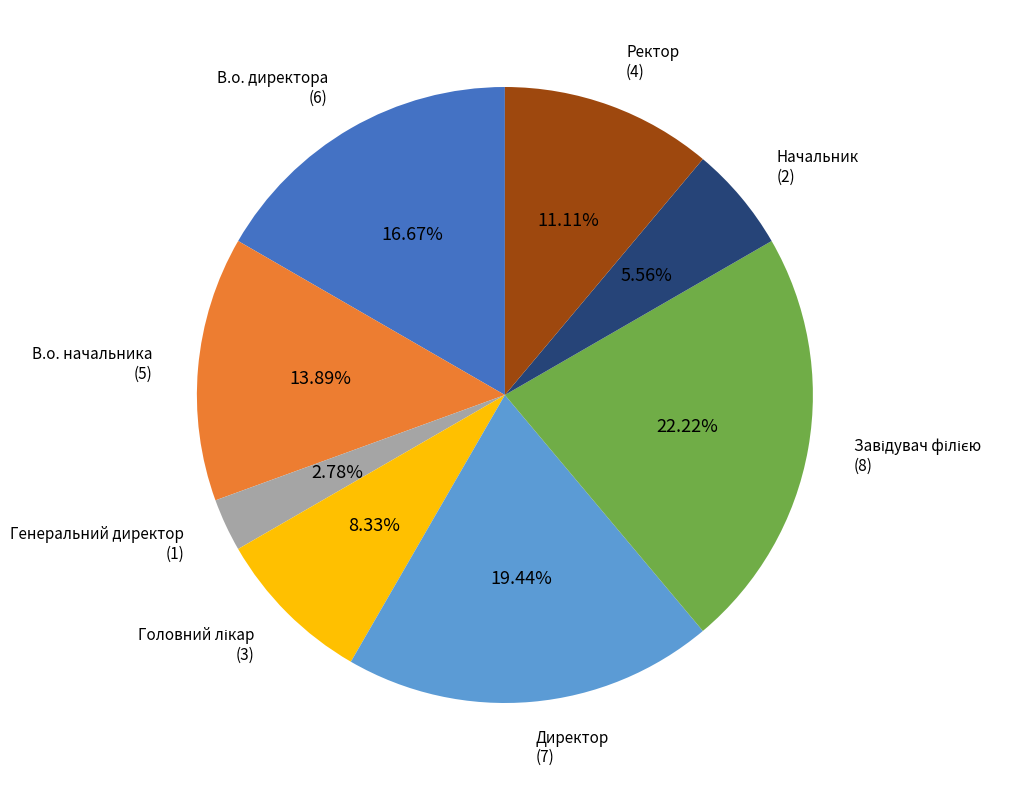

What is the smallest slice in the pie chart?

Генеральний директор